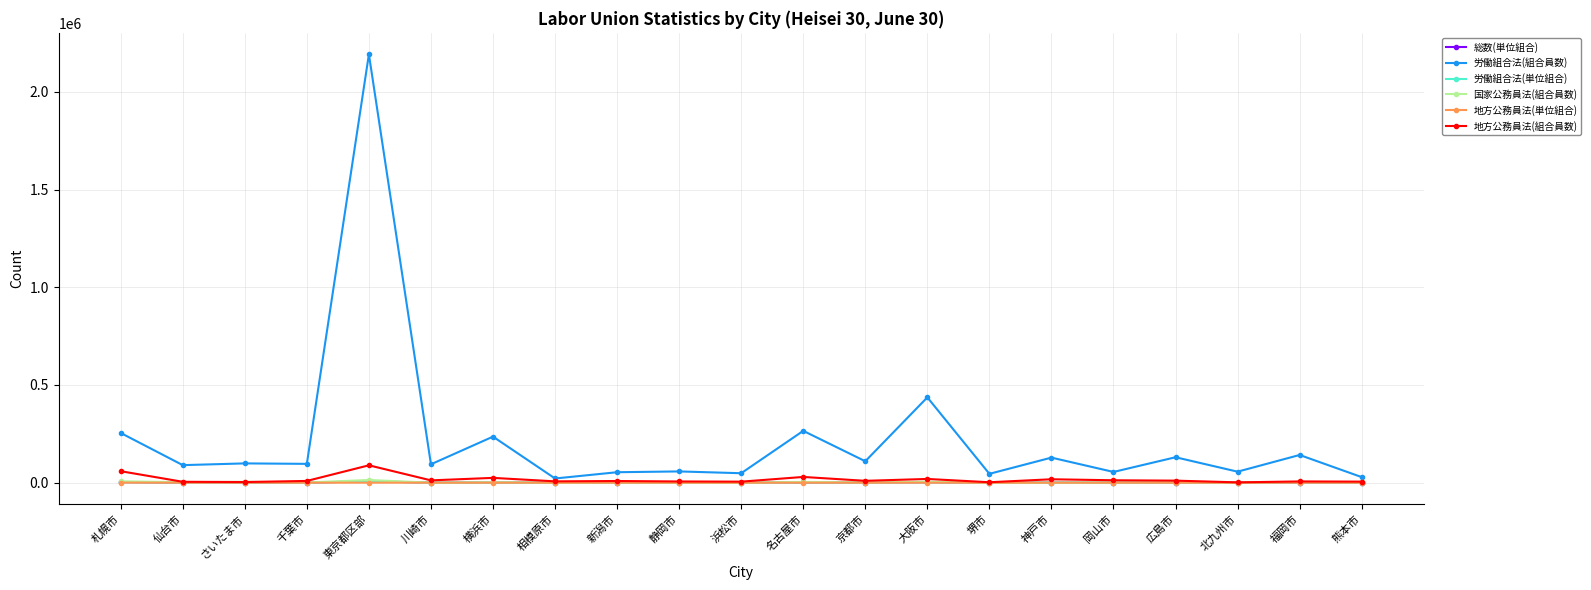

What is the lowest value of the 地方公務員法(単位組合) series?

7